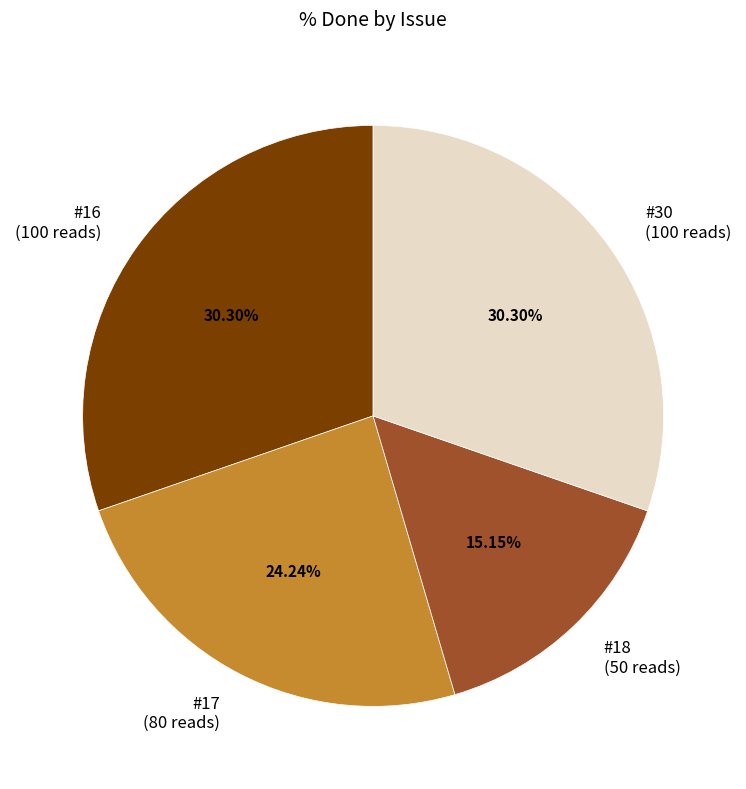

To the nearest percent, what portion does #17 represent?

24%